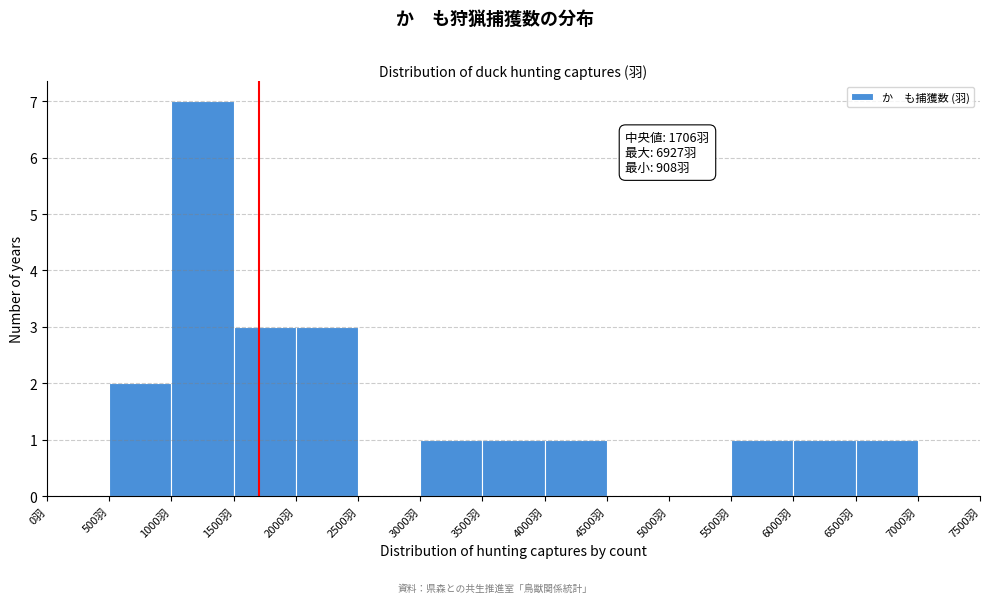

Which range on the x-axis has the tallest bar?

1000 to 1500